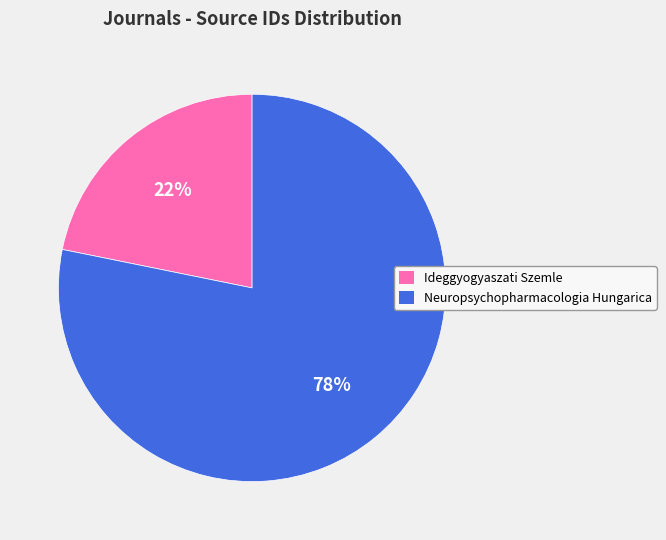

What is the smallest slice in the pie chart?

Ideggyogyaszati Szemle